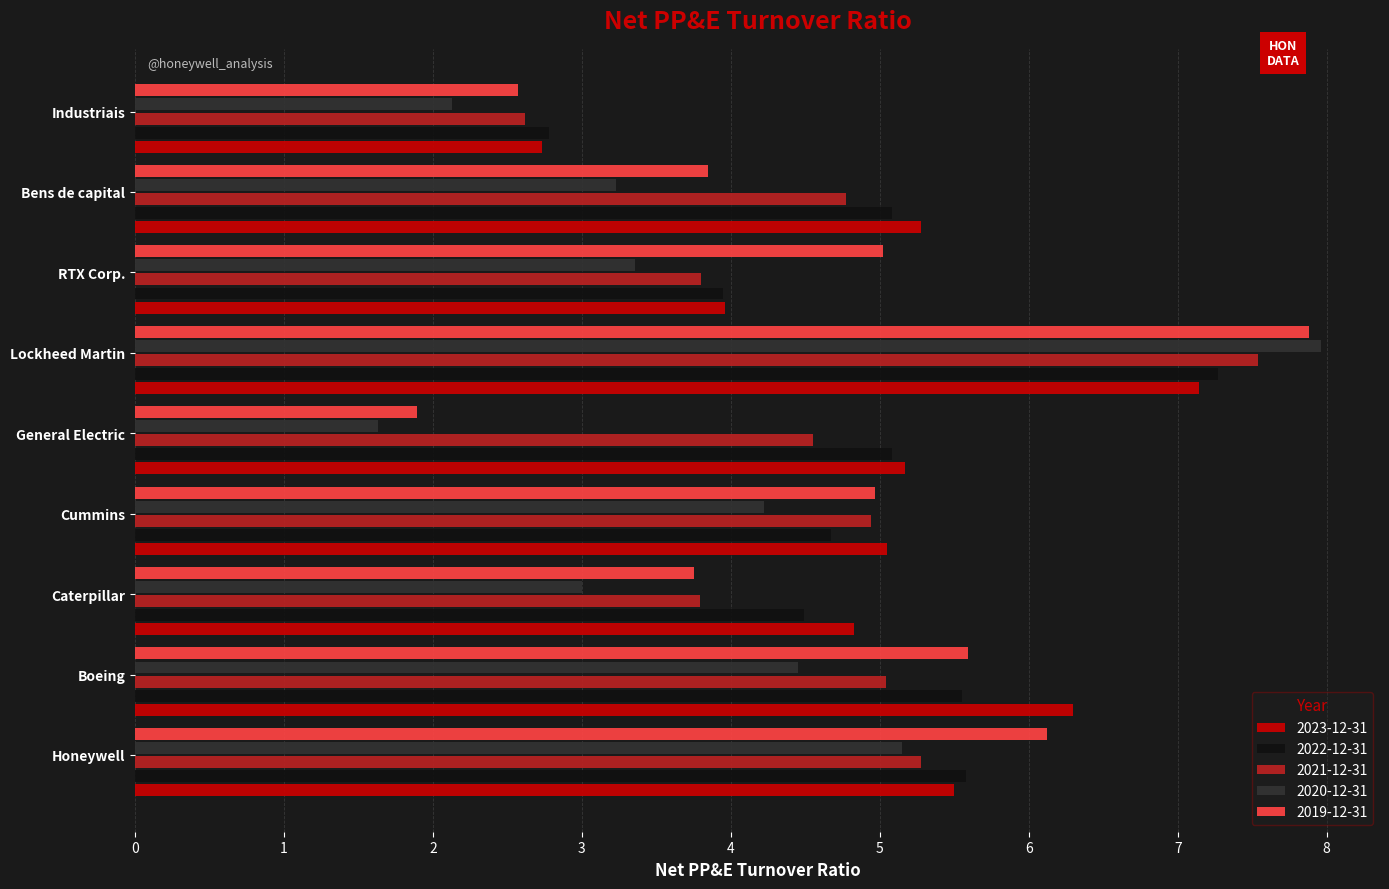

What is the highest value of the 2020-12-31 series?

8.0